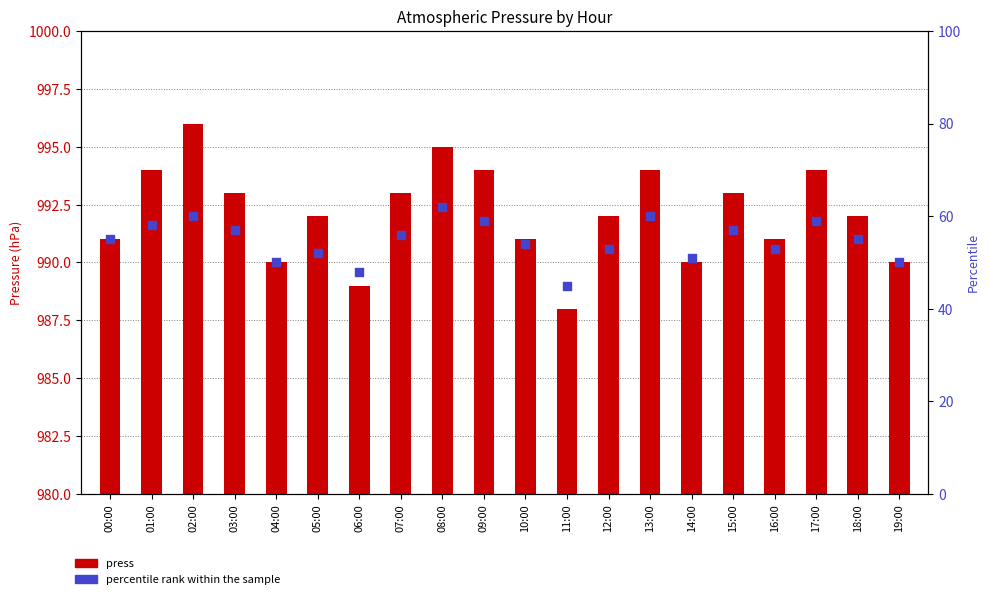

Which series has the largest total across all categories?

press